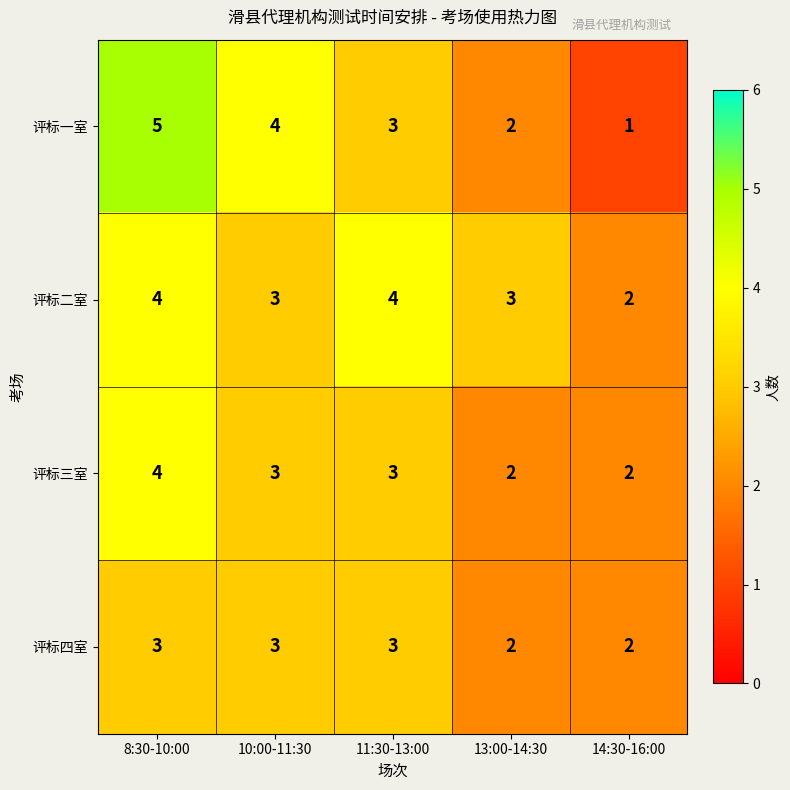

Rank the categories by 评标一室 value from lowest to highest.

14:30-16:00, 13:00-14:30, 11:30-13:00, 10:00-11:30, 8:30-10:00